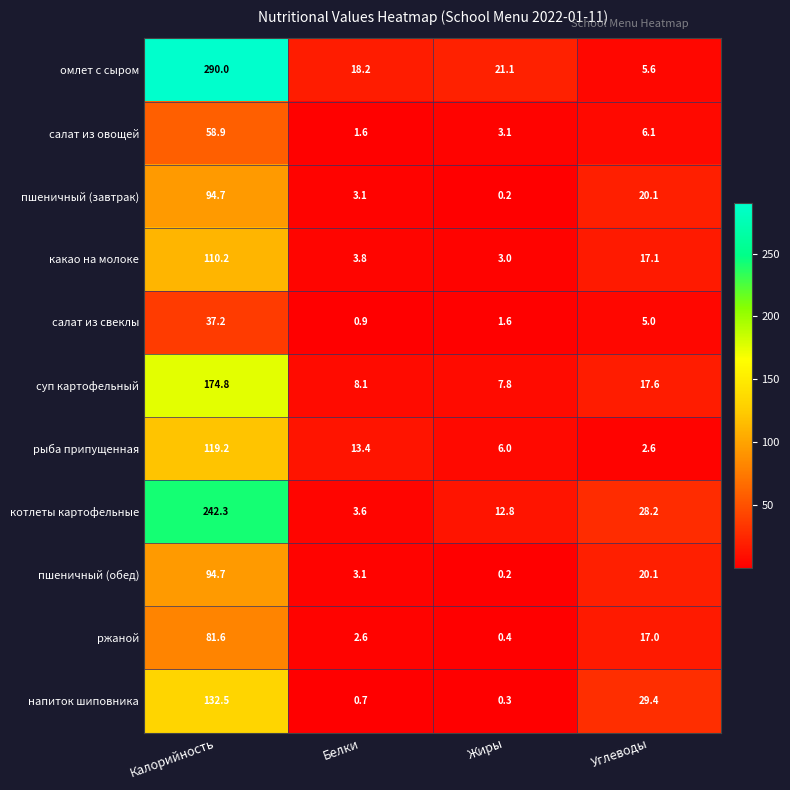

Which series has the largest total across all categories?

омлет с сыром